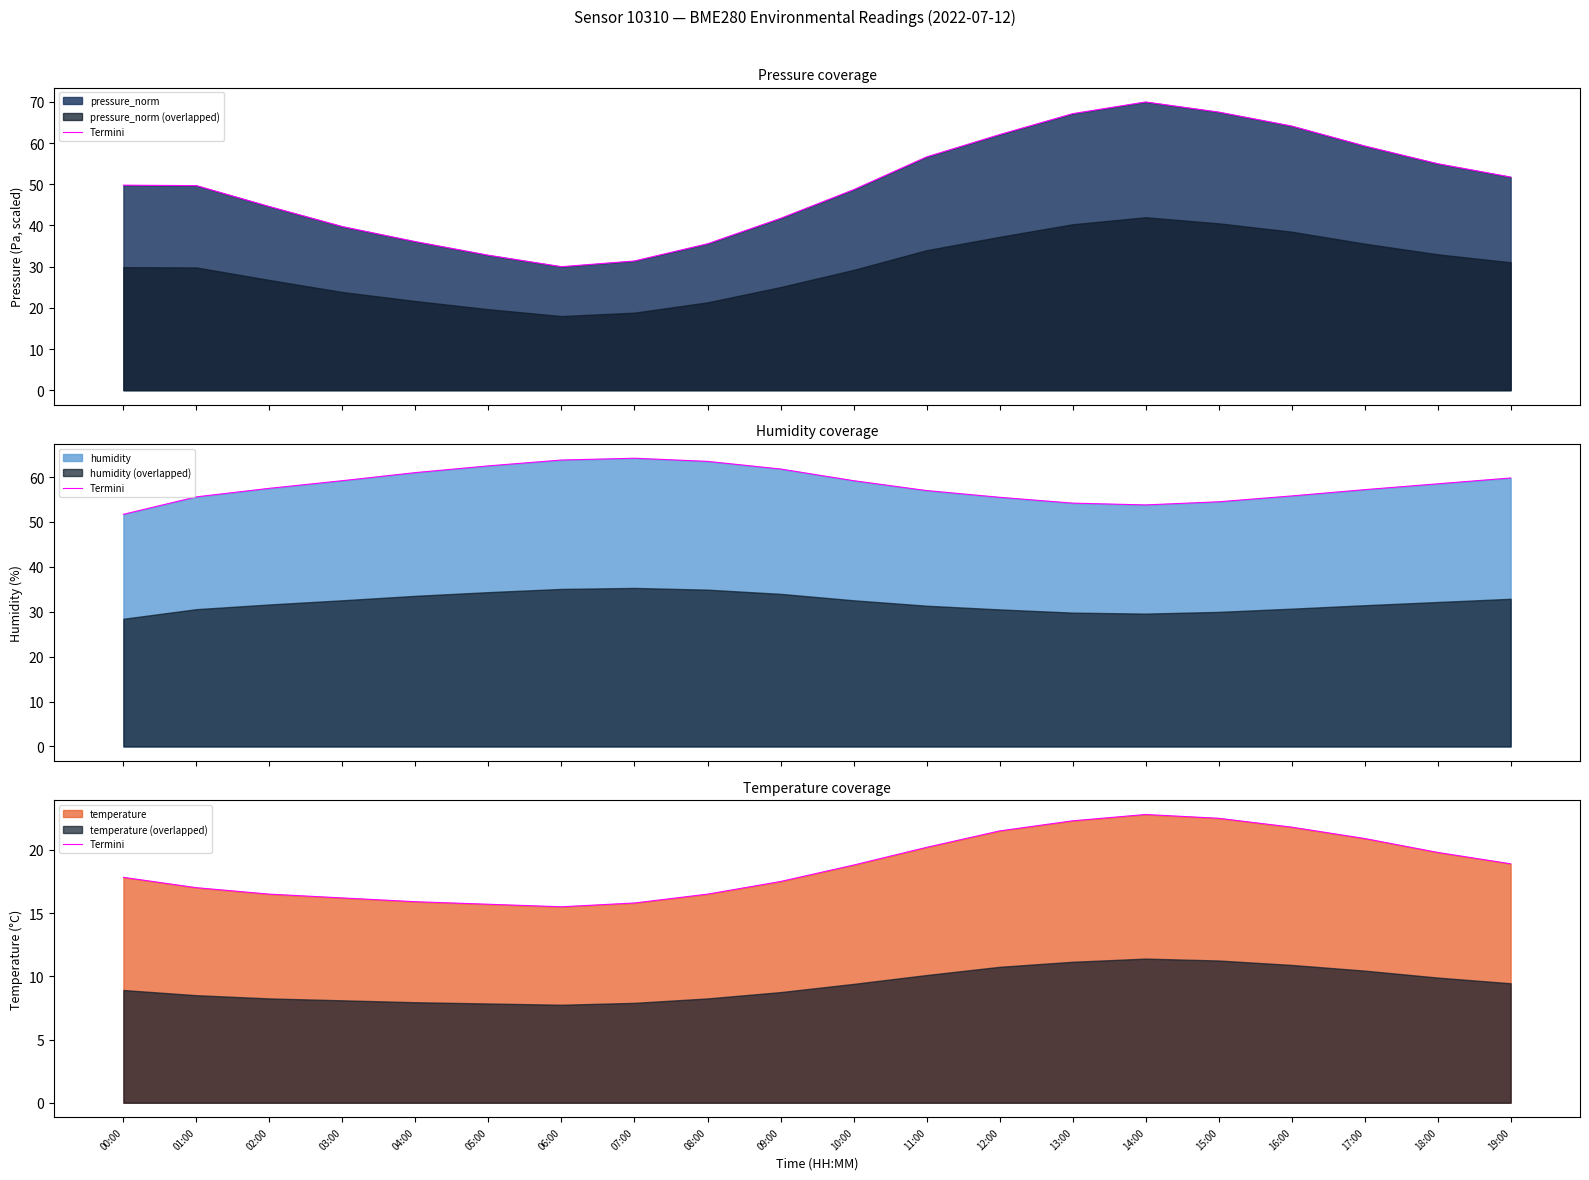

What is the label of the 8th point from the right?

12:00